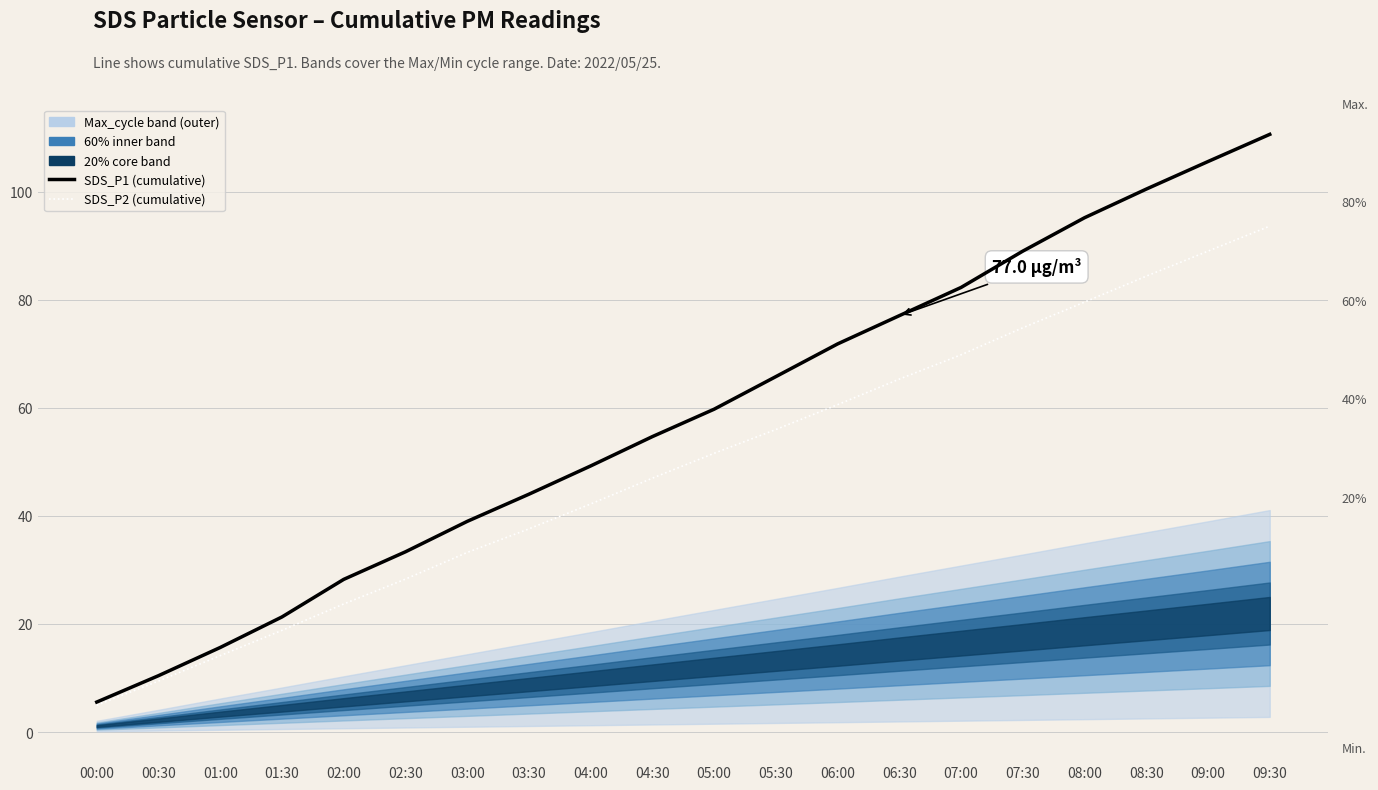

Is the value of SDS_P2 at 05:30 greater than the value of SDS_P1 at 01:00?

Yes